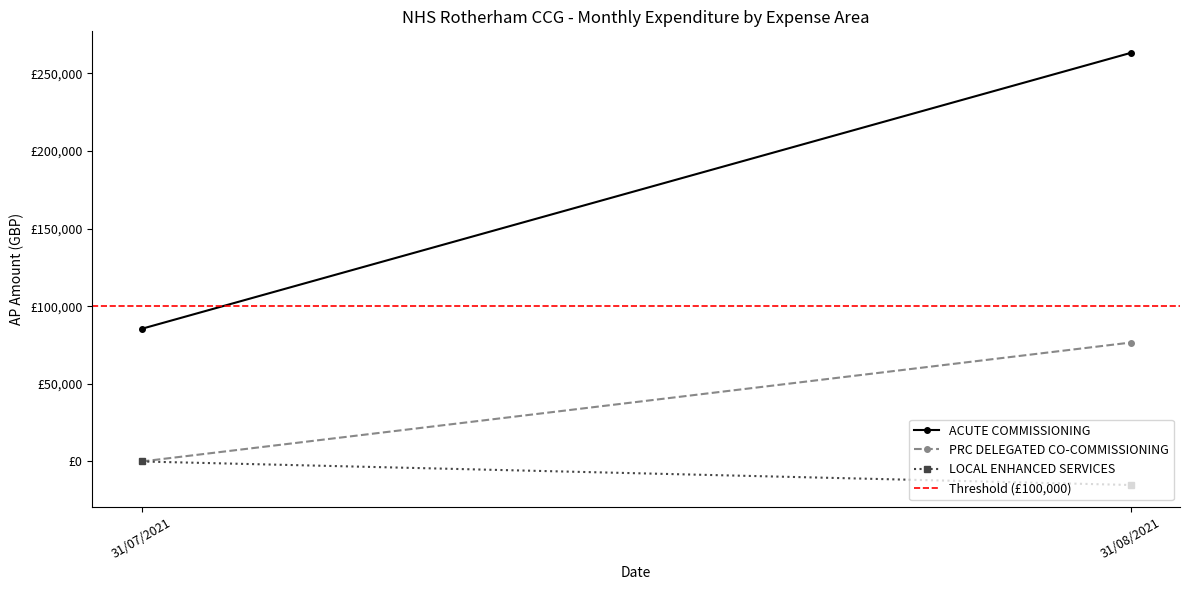

What is the sum of the LOCAL ENHANCED SERVICES values at 31/07/2021 and 31/08/2021?

-15139.9